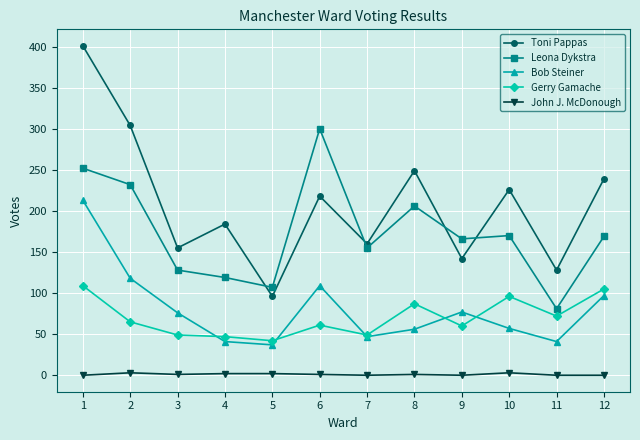

Which series changed the most between 5 and 7?

Toni Pappas